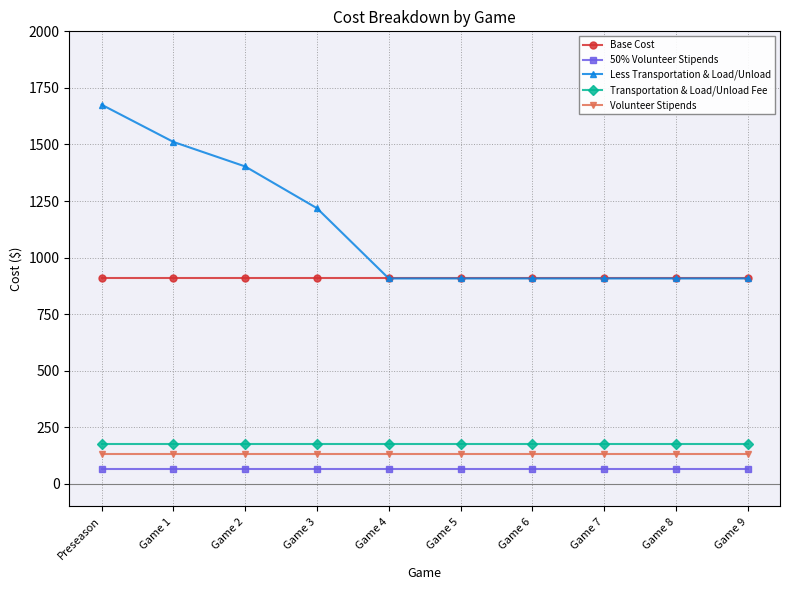

What is the difference between the highest and lowest values at Game 1?

1445.1